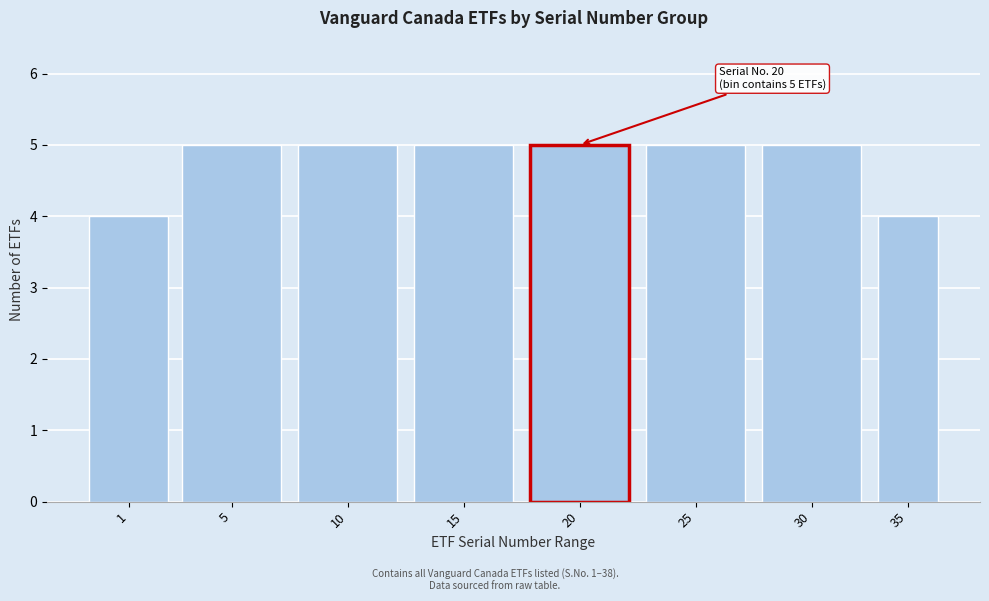

Reading right to left, what are all the values shown in this chart?

35=4	30=5	25=5	20=5	15=5	10=5	5=5	1=4